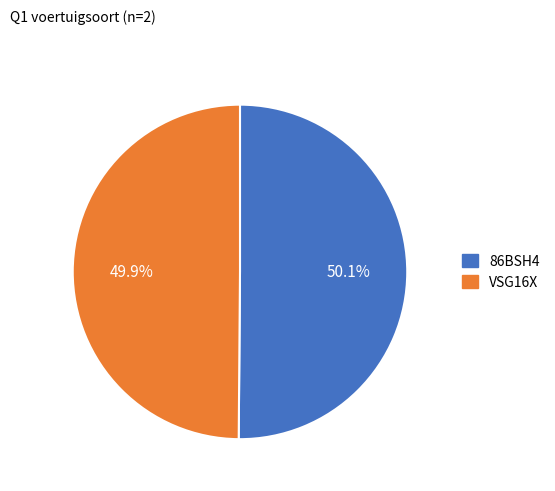

Is there any slice that represents more than half of the pie?

Yes